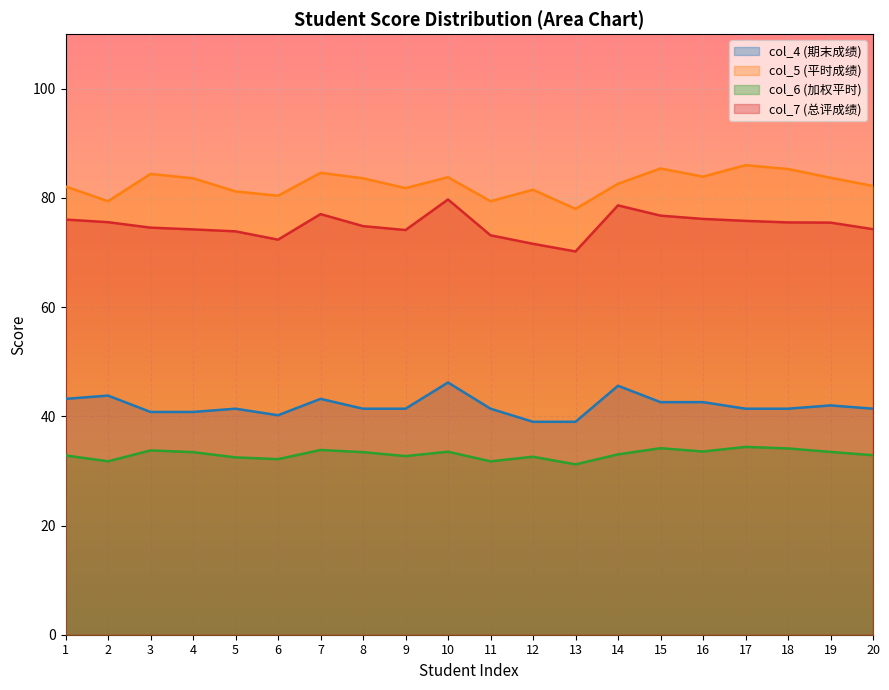

What is the total value across all series at 9?

230.0